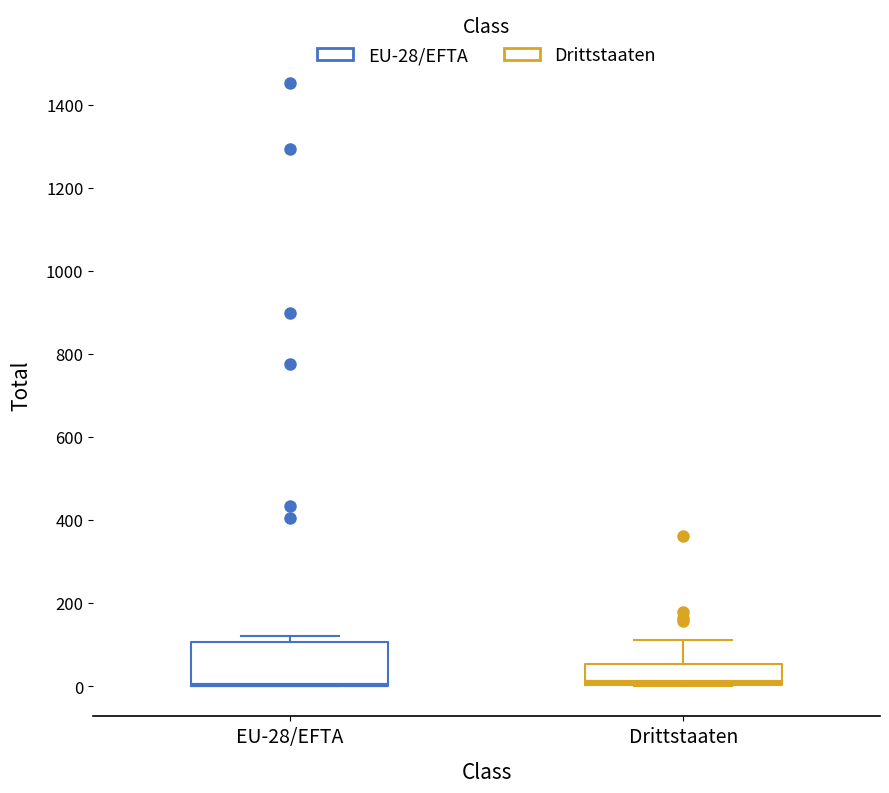

Reading left to right, transcribe this box plot: for each box, give where its median line is, the range the box spans, and where its two whiskers end, as read against the y-axis. The values are not printed on the chart, so give them approximately, as read against the axis.

EU-28/EFTA: median 0 (drawn on the box's lower edge), box 0 to 100, whiskers 0 to 120
Drittstaaten: median 20, box 0 to 60, whiskers 0 to 120